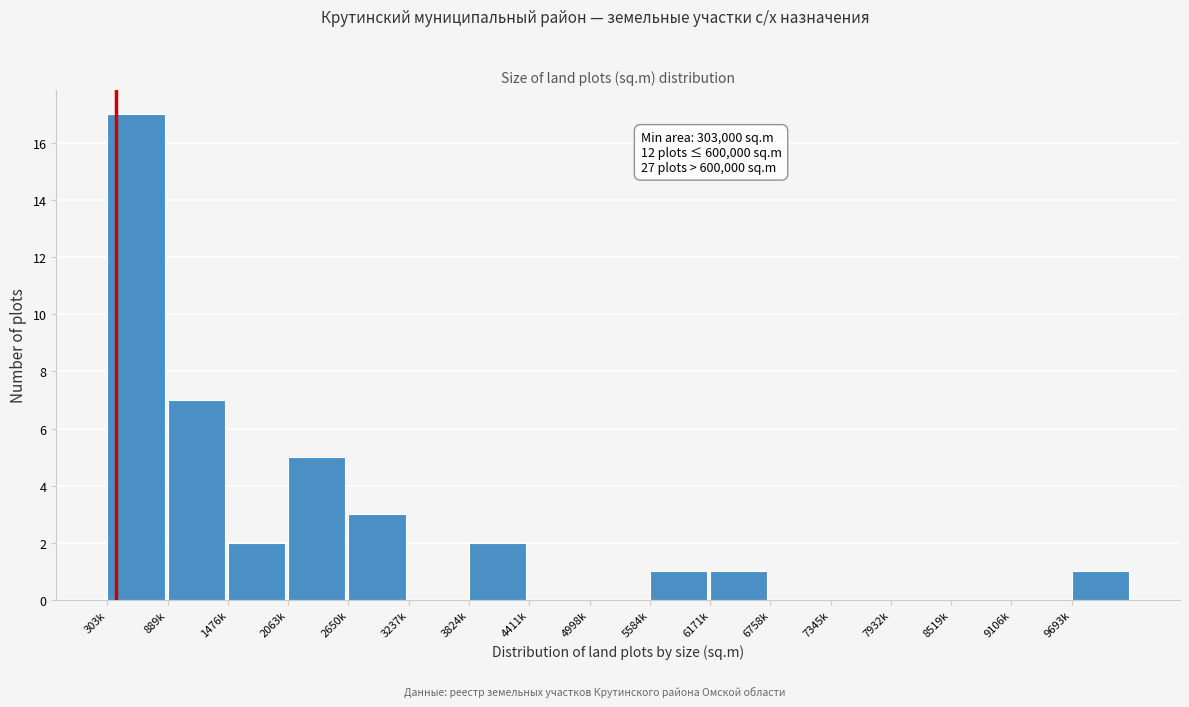

Reading left to right, what are all the values shown in this chart?

303k=17	889k=7	1476k=2	2063k=5	2650k=3	3237k=0	3824k=2	4411k=0	4998k=0	5584k=1	6171k=1	6758k=0	7345k=0	7932k=0	8519k=0	9106k=0	9693k=1